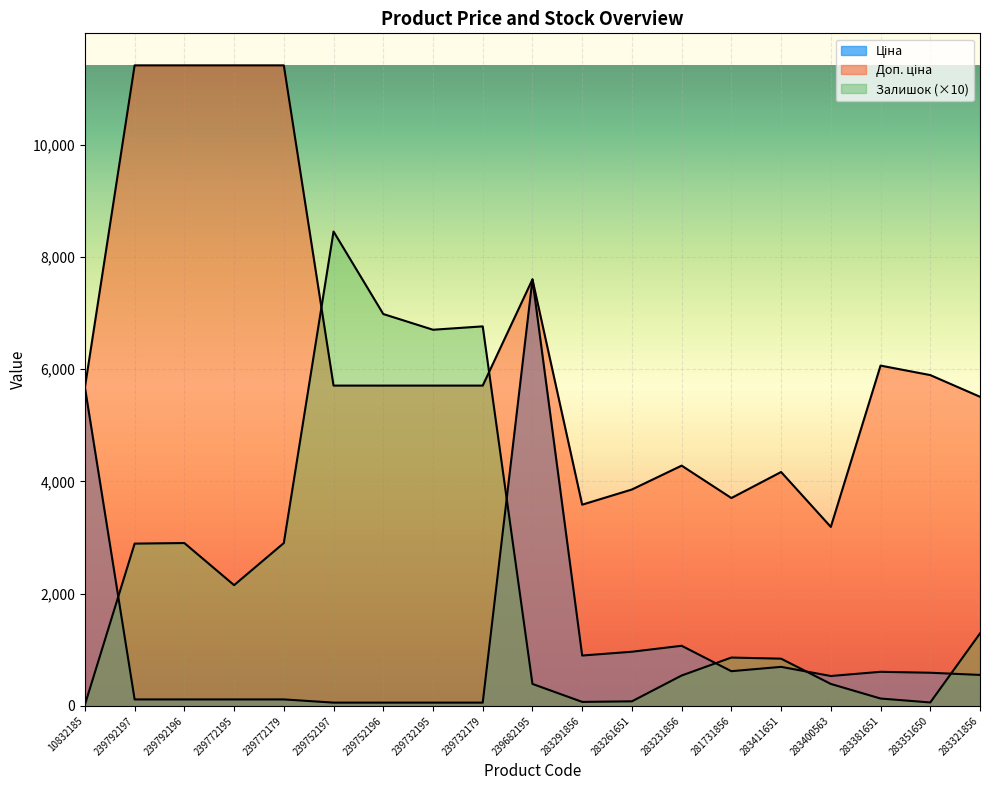

How many data points in Доп. ціна are less than 5705?

8